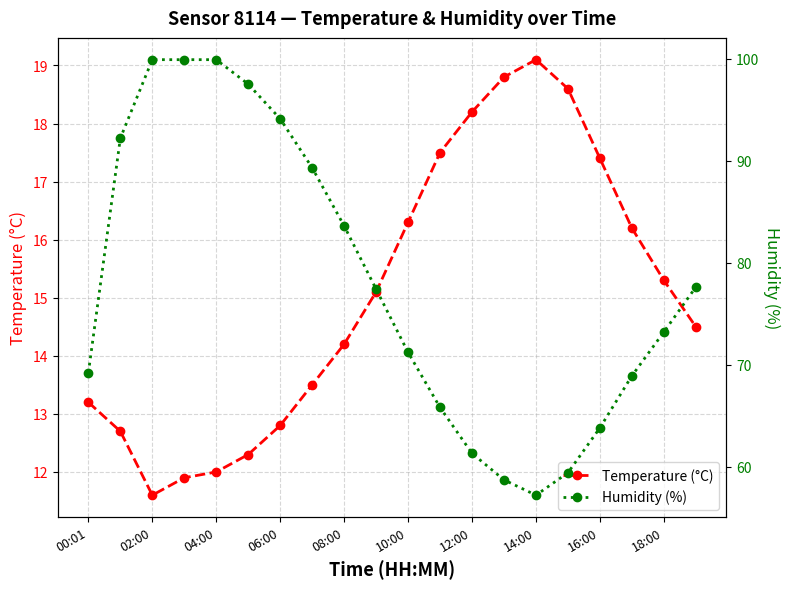

The value of Humidity (%) at 11 is 65.8. True or false?

True